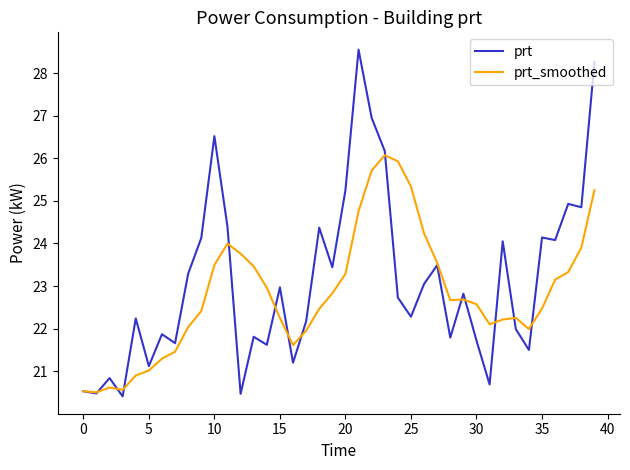

Which series has the largest range (max minus min)?

prt